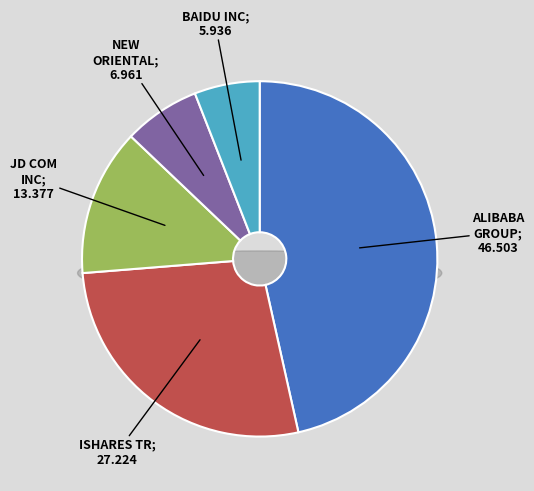

To the nearest percent, what is the average slice percentage?

20%